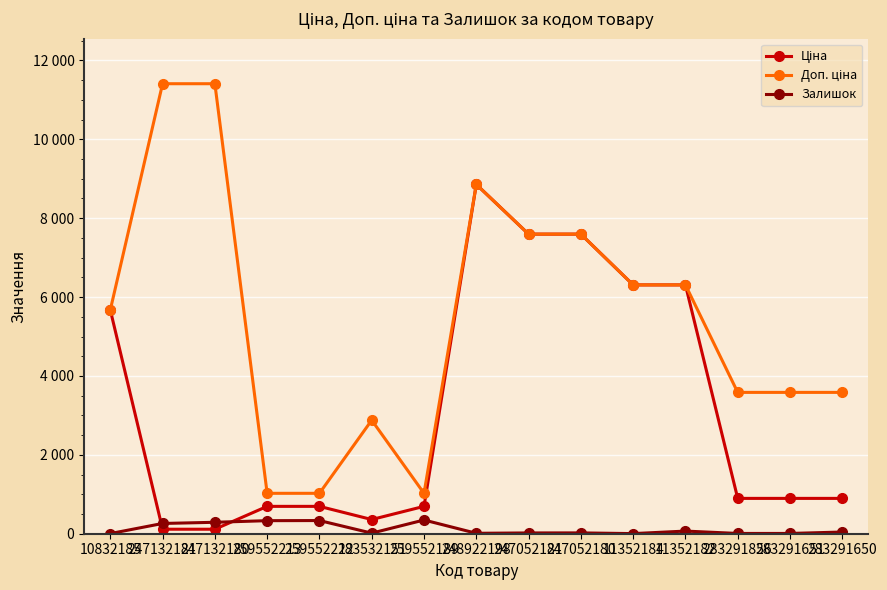

Does the chart have visible grid lines?

Yes